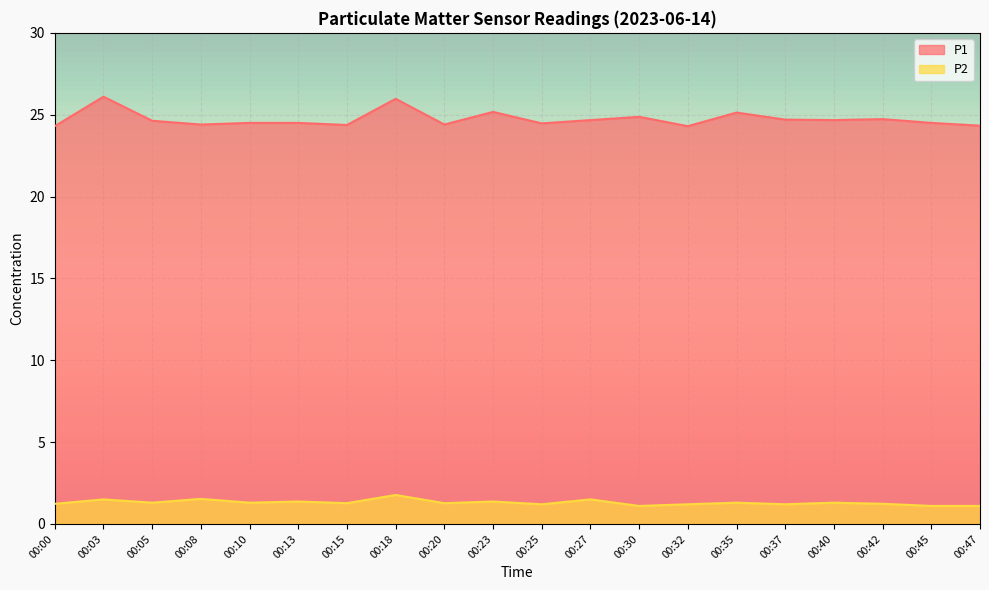

Between 00:32 and 00:27, which is larger?

00:27